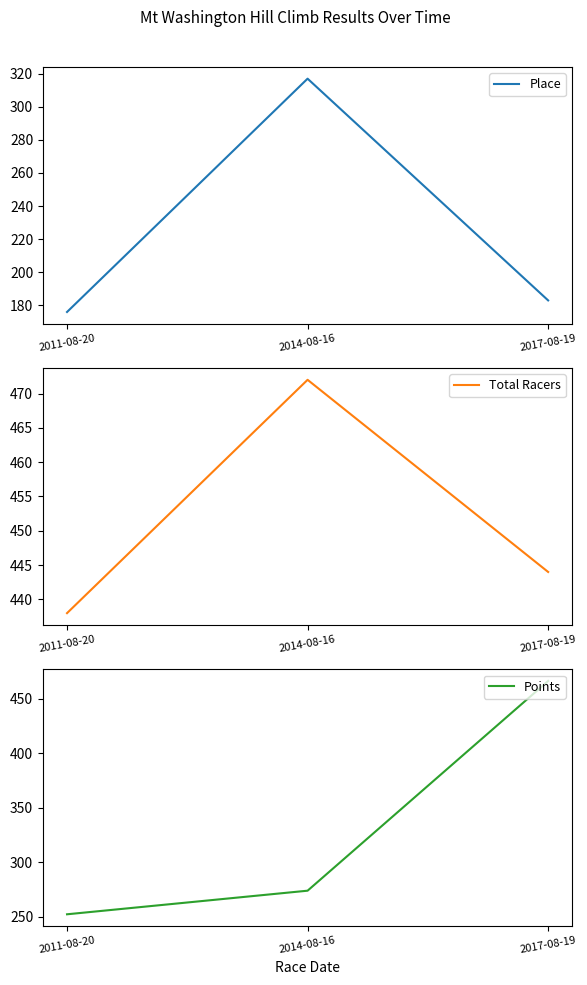

At 2011-08-20, list the series in order from smallest to largest.

Place, Points, Total Racers